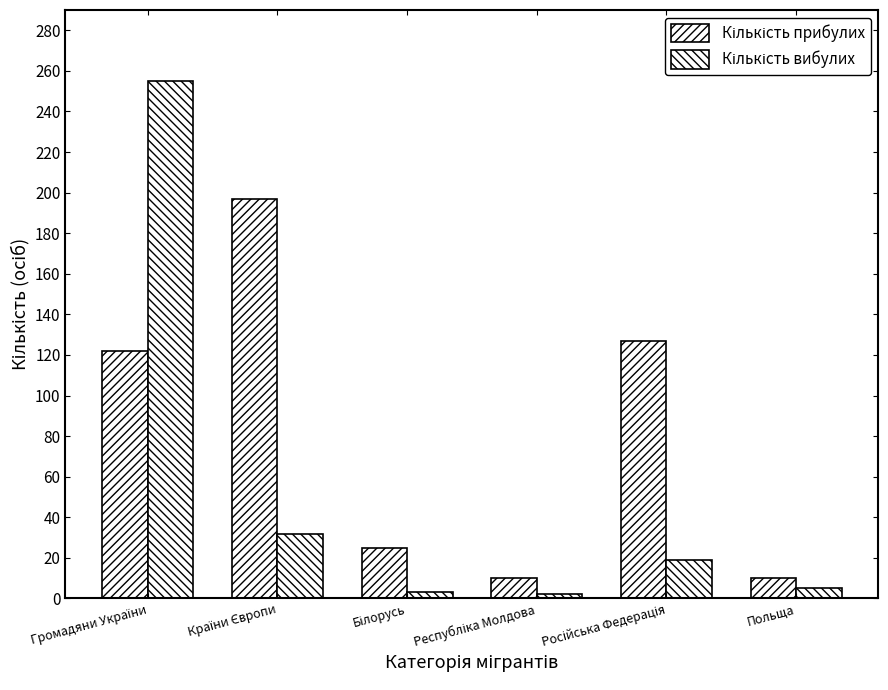

What is the average value of the Кількість прибулих series?

82